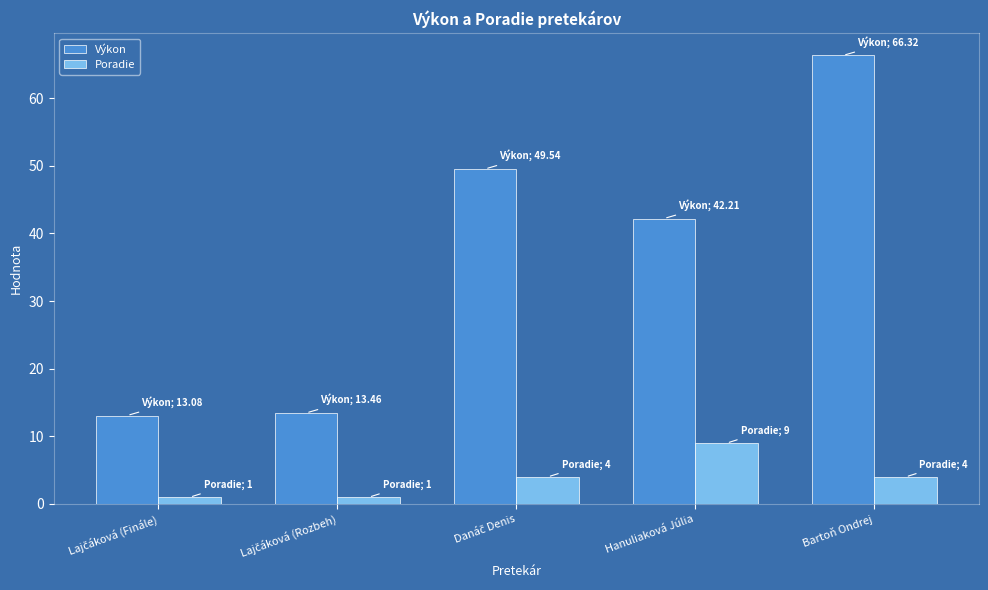

Between Hanuliaková Júlia and Bartoň Ondrej, which series saw the biggest shift?

Výkon